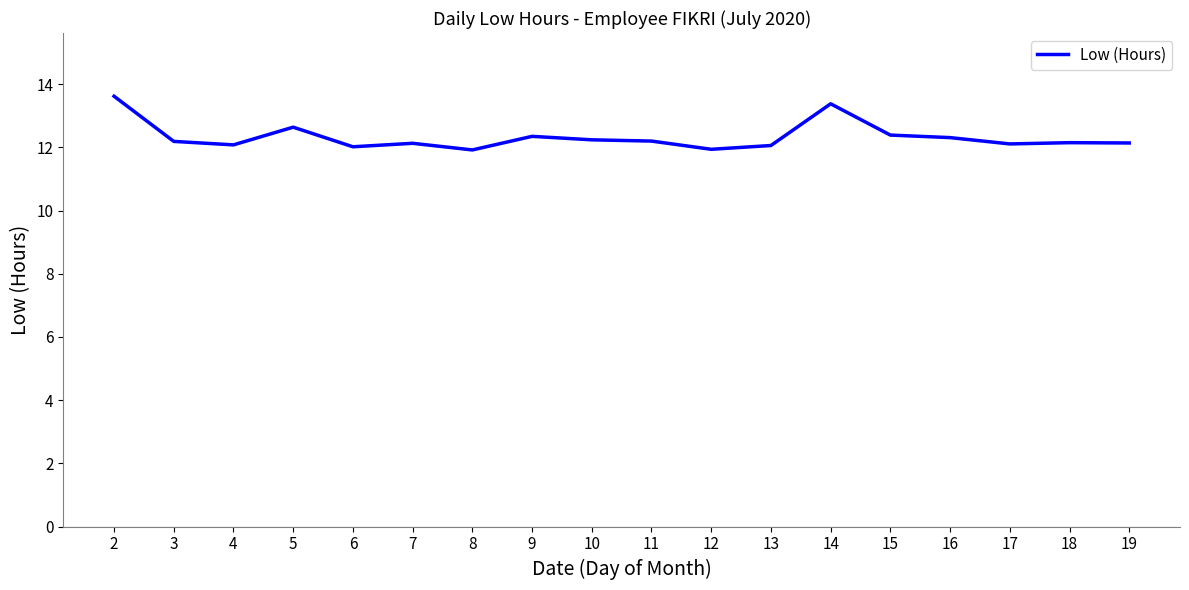

What is the change in value from 2 to 9?

-1.3